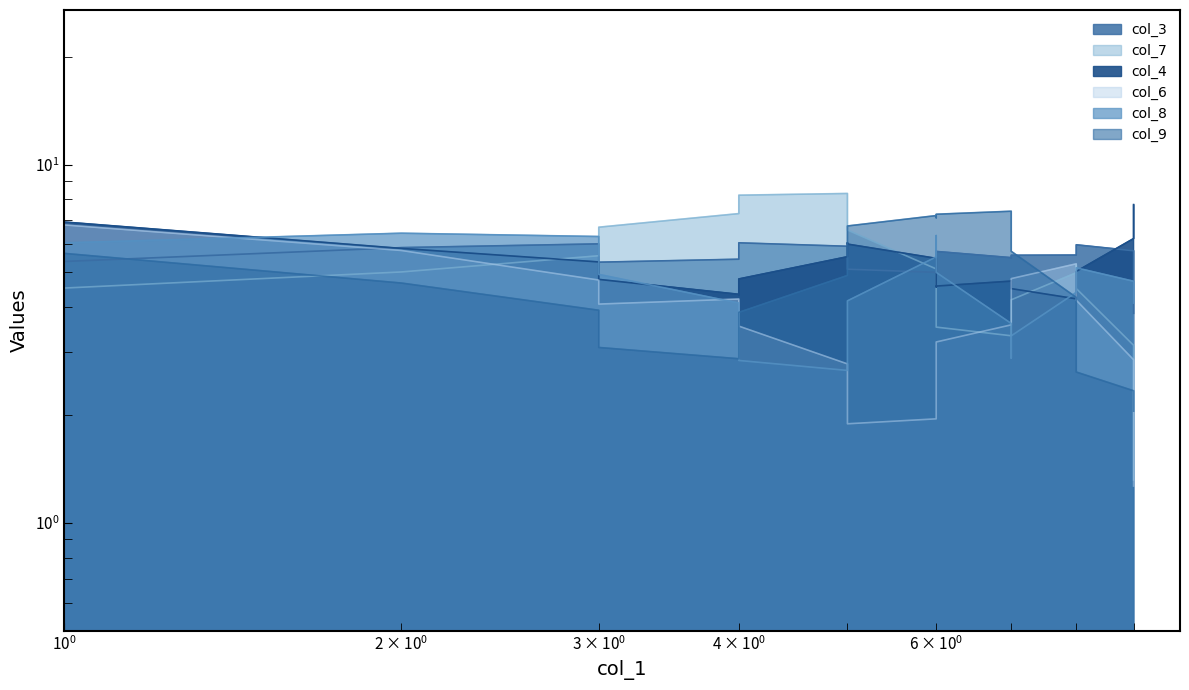

True or false: col_7 line has more than 1 interior local peaks.

True